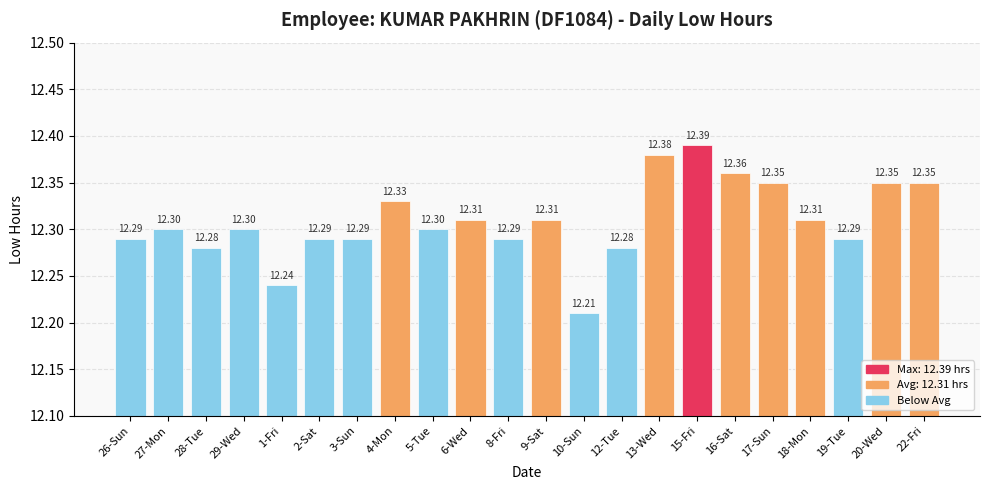

What is the average value?

12.3